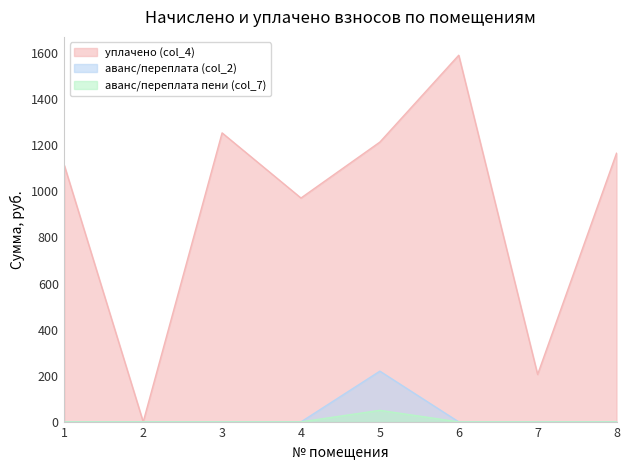

The уплачено (col_4) series shows 970.6 at 4. True or false?

True